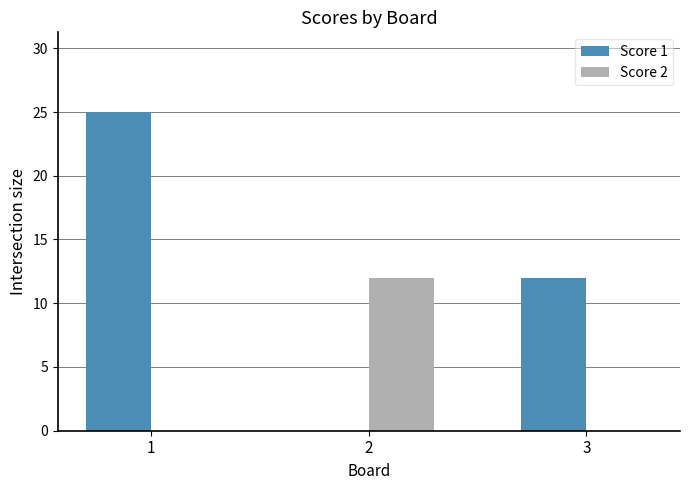

What is the sum of all Score 1 values?

37